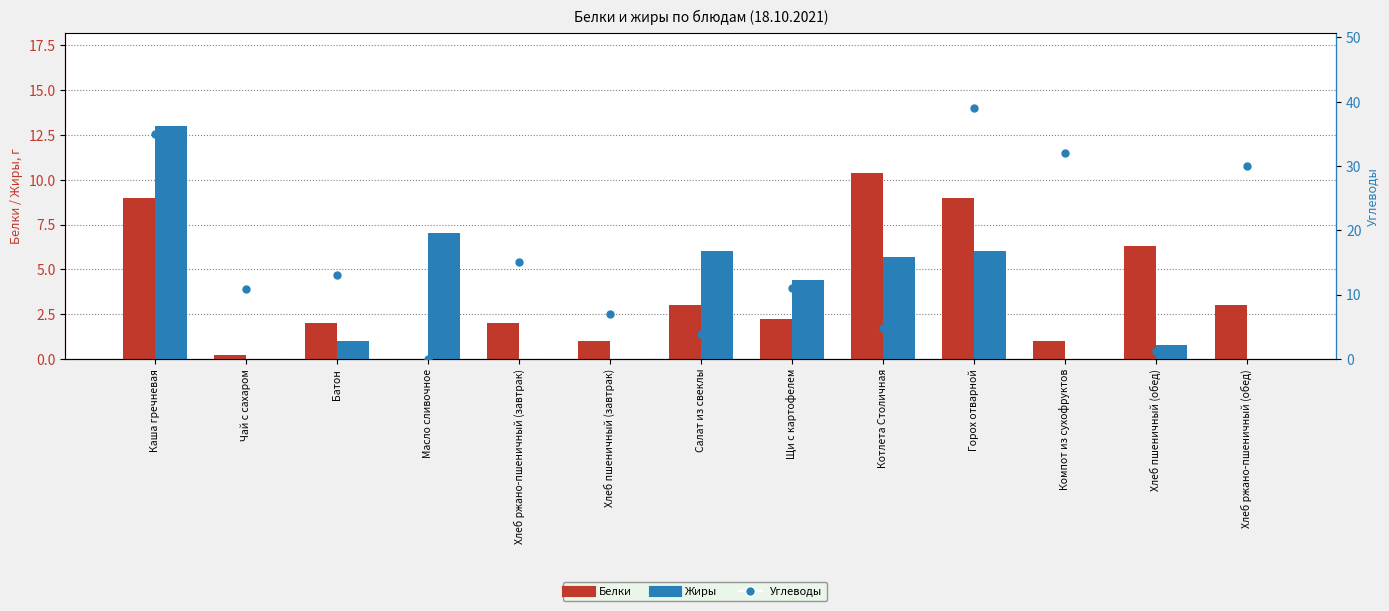

Is it true that Белки equals 9.0 at Горох отварной?

True